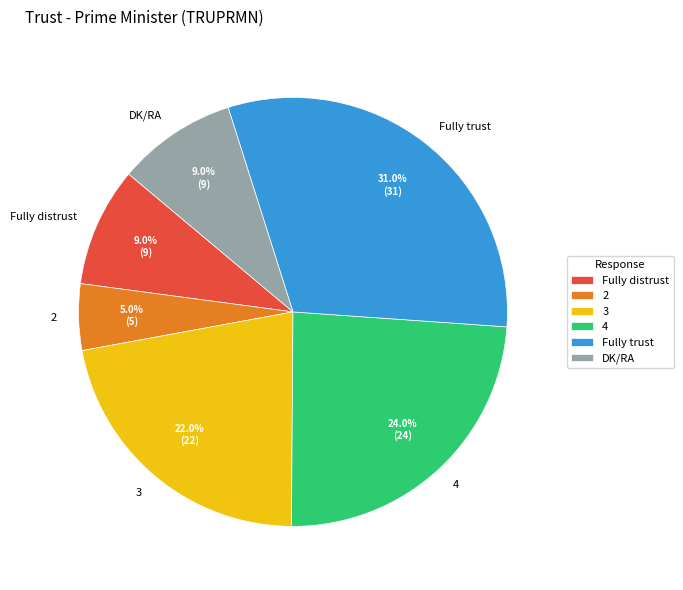

Which slice is the smallest?

2